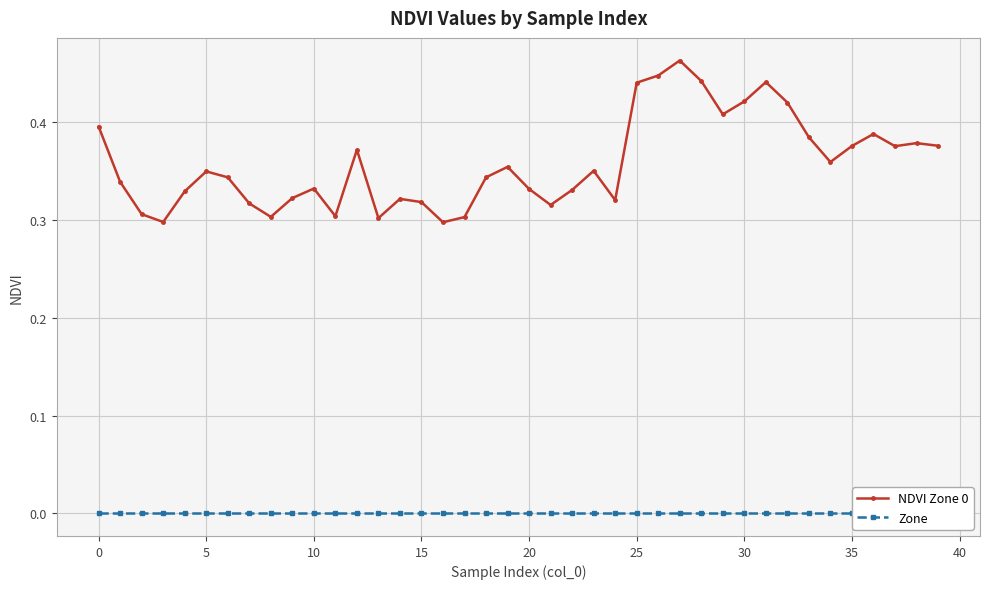

What is the label of the 5th point from the right?

35